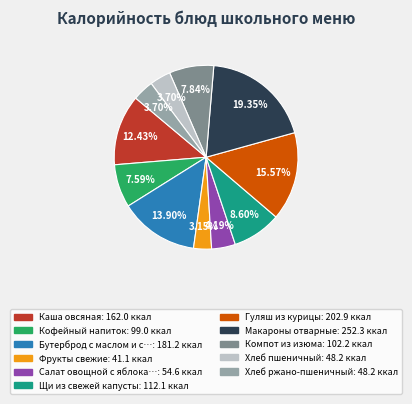

Does any single category account for the majority?

No